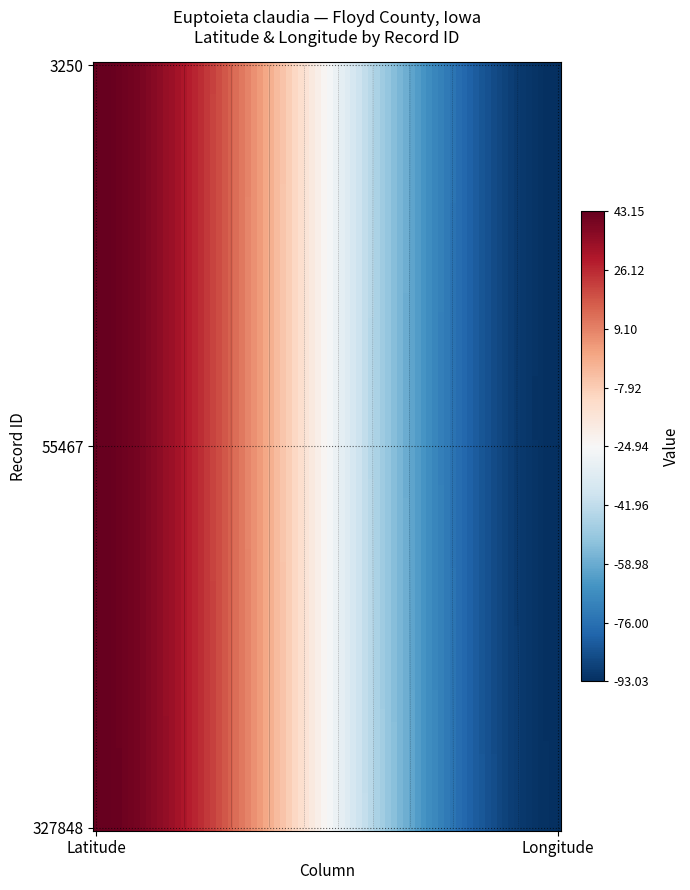

True or false: 55467 has a value of 9.2 at 0.

False